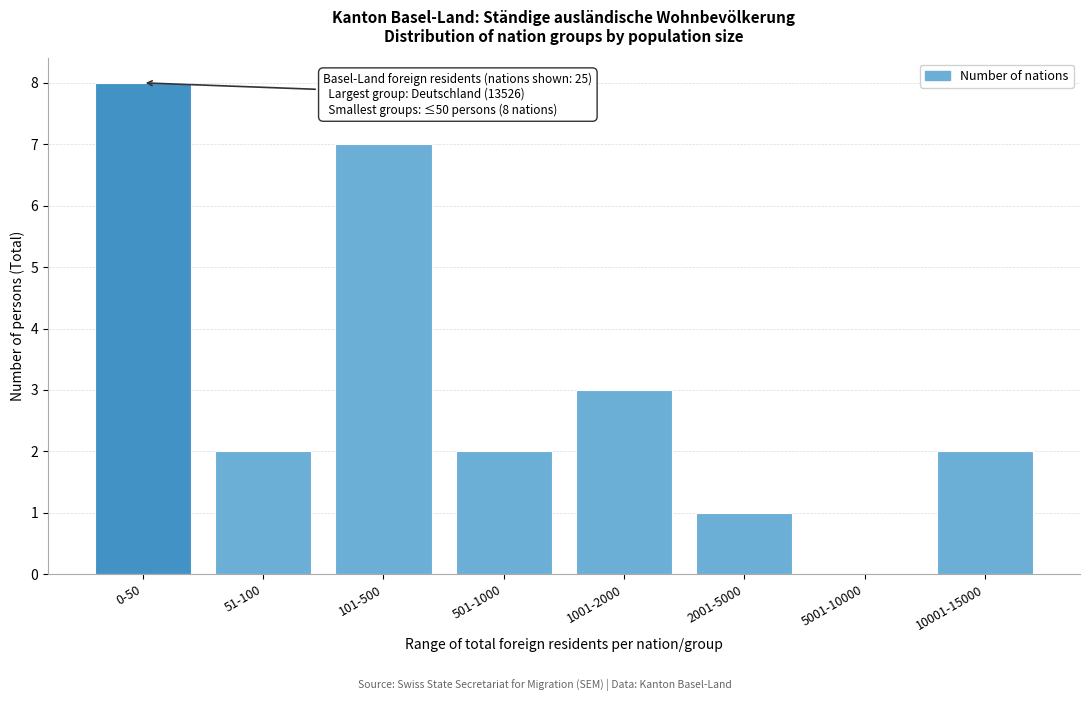

Reading left to right, what are all the values shown in this chart?

0-50=8	51-100=2	101-500=7	501-1000=2	1001-2000=3	2001-5000=1	5001-10000=0	10001-15000=2